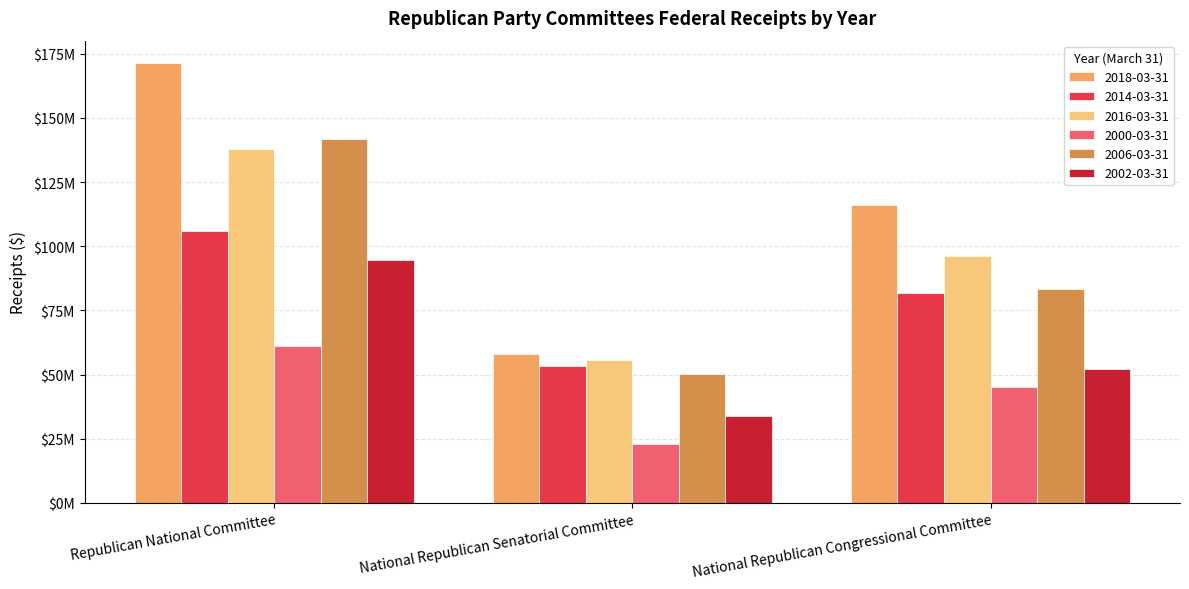

Reading left to right, list all the values displayed in this chart.

2018-03-31: 171542346.3	57862679.0	116167774.4
2014-03-31: 105879177.9	53146828.5	81706151.6
2016-03-31: 137894558.2	55627263.0	96034058.4
2000-03-31: 61267806.0	22734566.0	45183673.0
2006-03-31: 141949284.0	50366463.0	83302248.0
2002-03-31: 94569473.0	33654354.0	52154433.0